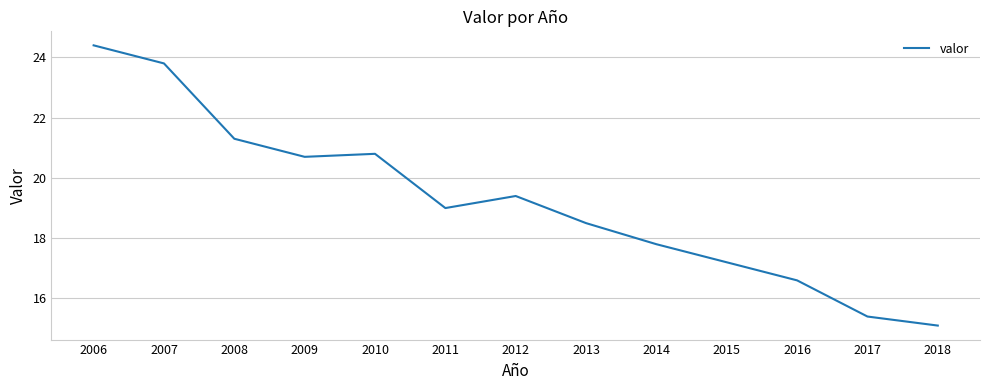

What is the change in value from 2008 to 2012?

-1.9